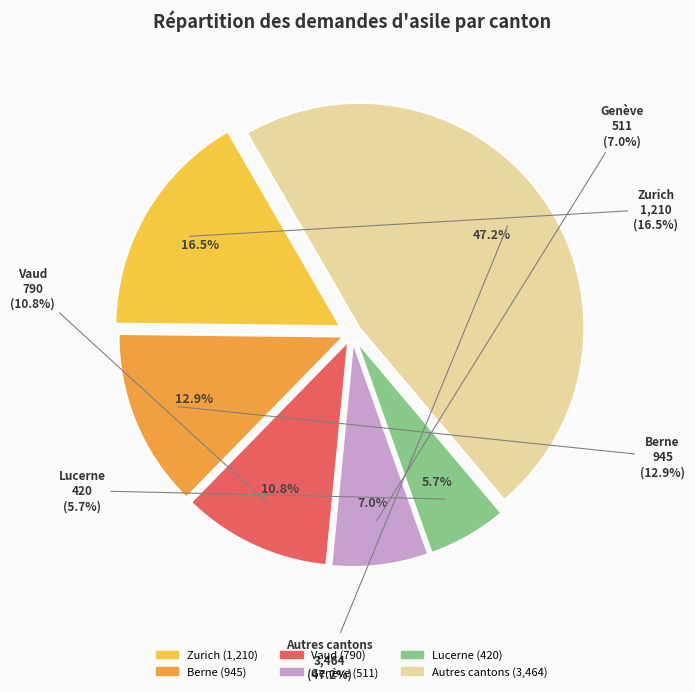

What percentage is the Genève slice, to the nearest percent?

7%